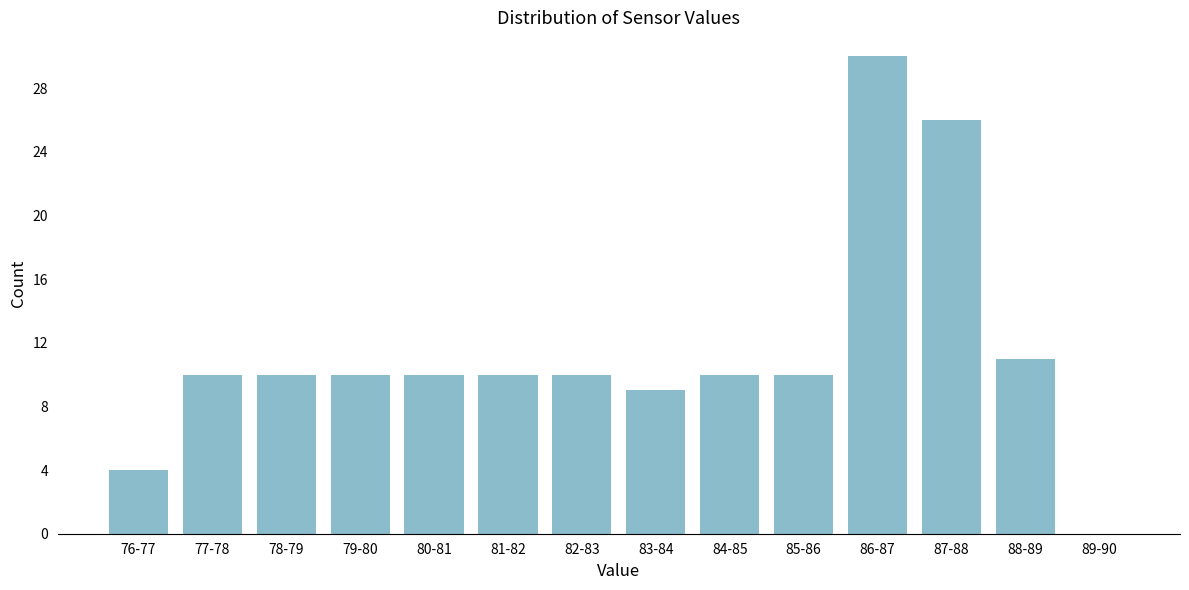

Reading left to right, extract all data points from this chart.

76-77=4	77-78=10	78-79=10	79-80=10	80-81=10	81-82=10	82-83=10	83-84=9	84-85=10	85-86=10	86-87=30	87-88=26	88-89=11	89-90=0